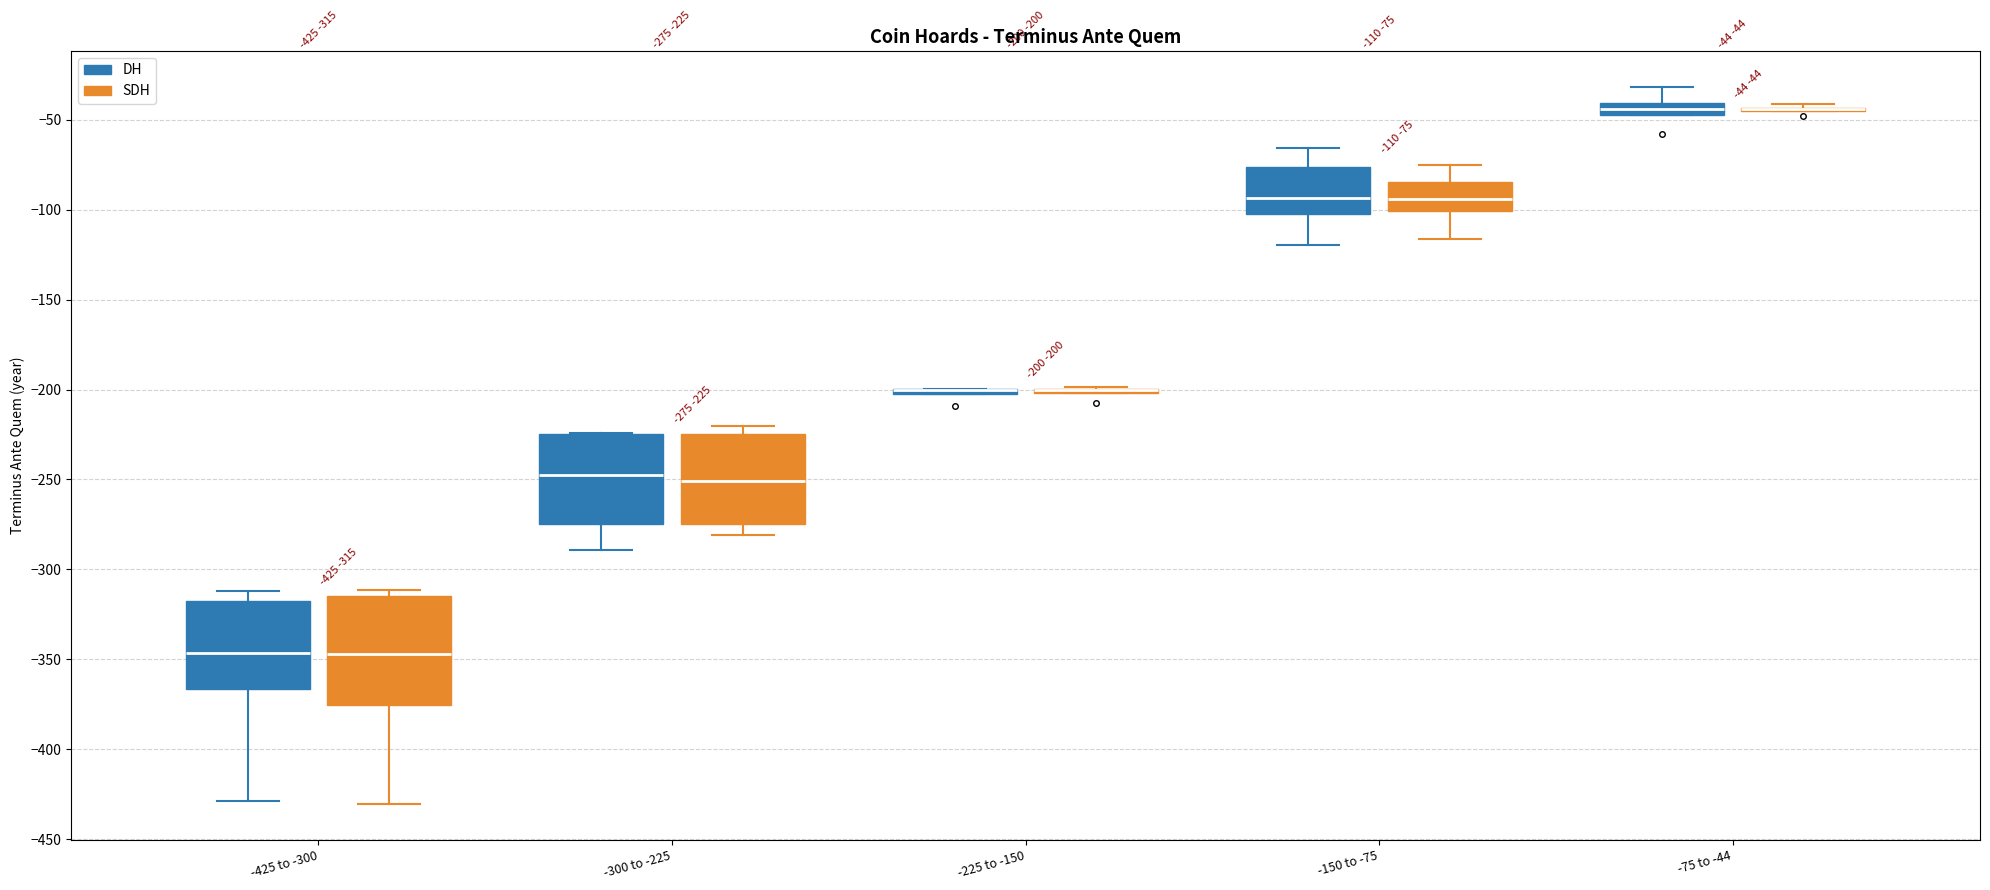

Which box is the tallest, from its lower edge to its upper edge?

-425 to -300 (SDH)